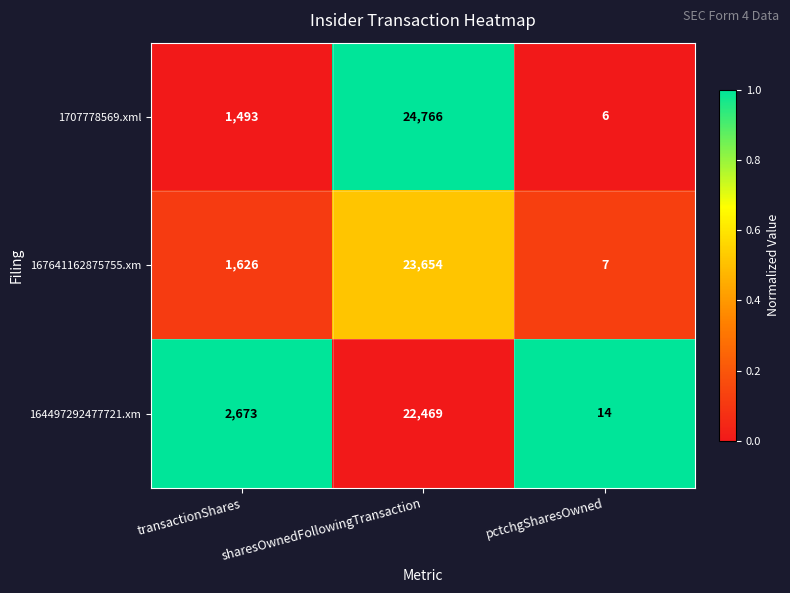

Which series changed the most between transactionShares and sharesOwnedFollowingTransaction?

1707778569.xml